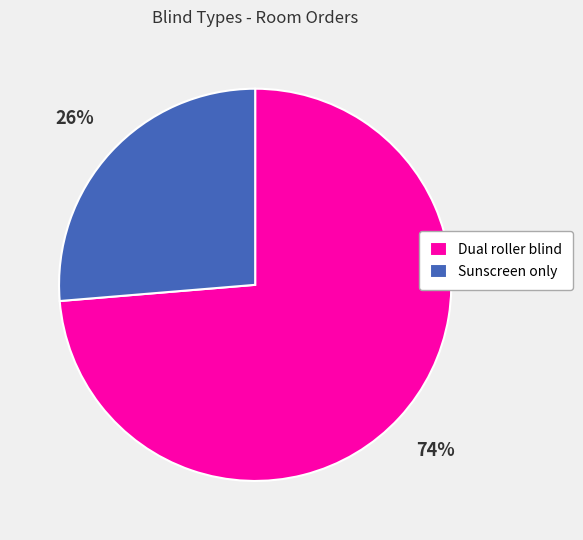

Is the sum of Sunscreen only and Dual roller blind greater than half?

Yes